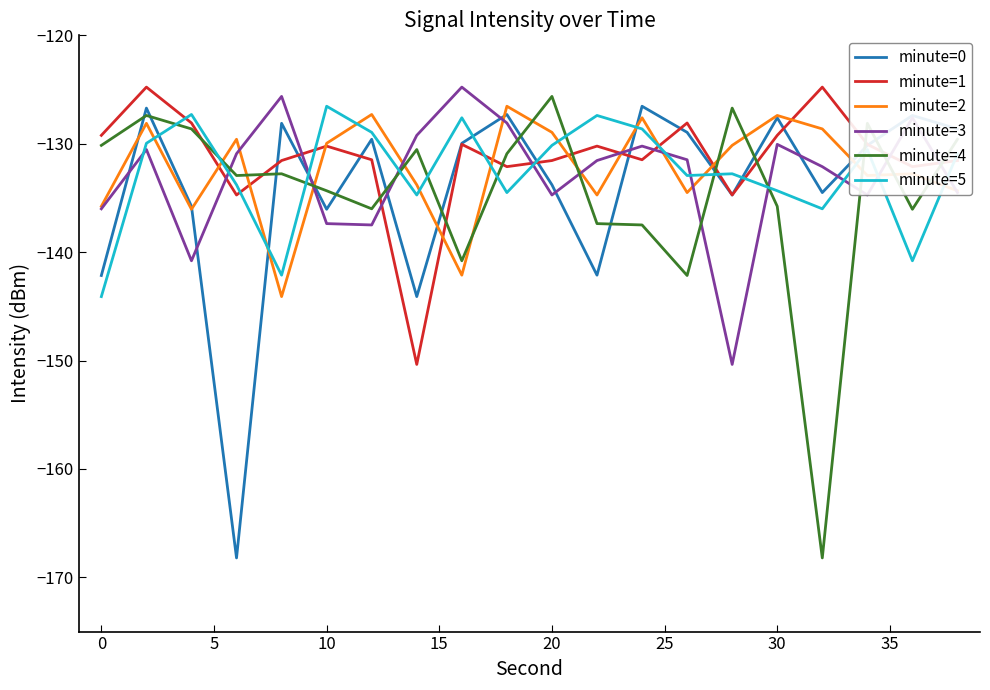

What is the greatest value displayed?

-124.8